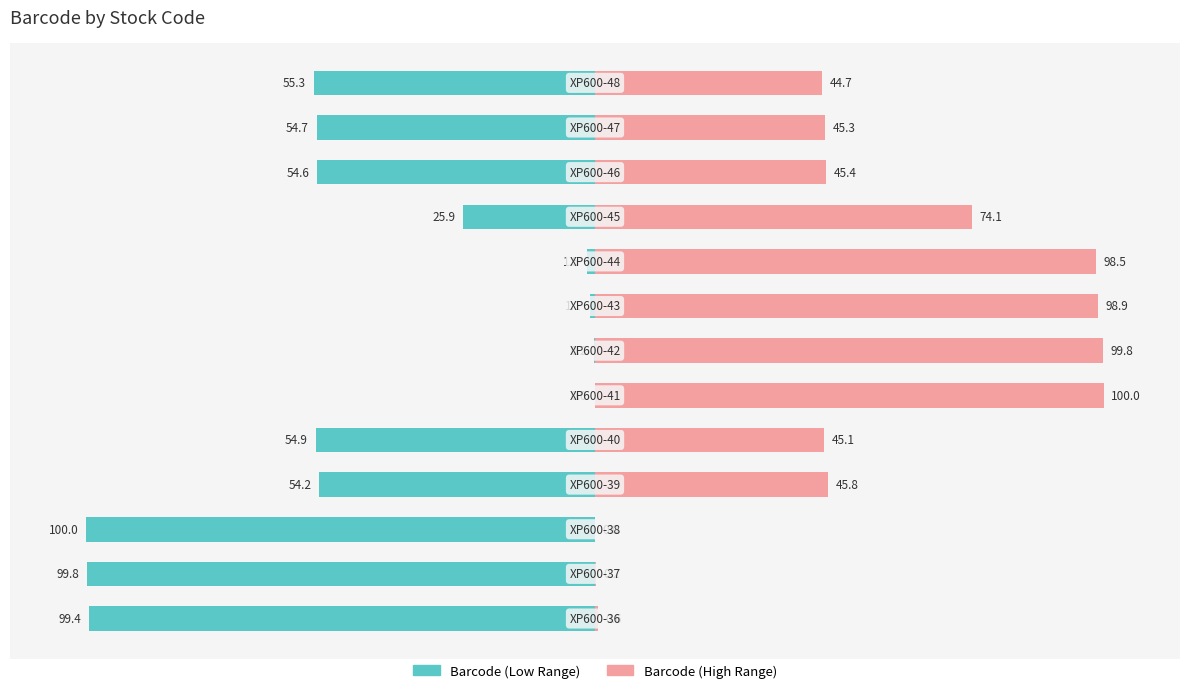

What are all the series names shown in the legend?

Barcode (Low Range), Barcode (High Range)